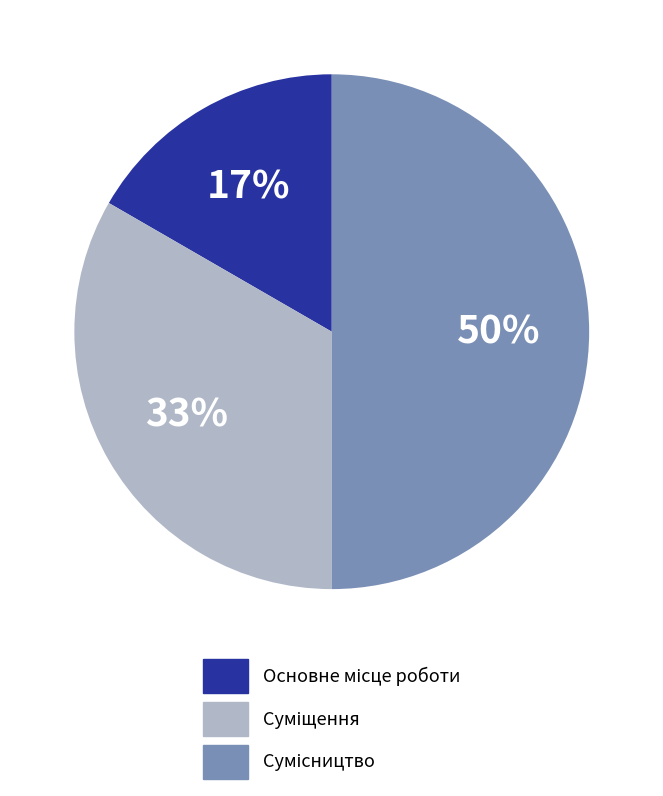

To the nearest percent, what is the average slice percentage?

33%